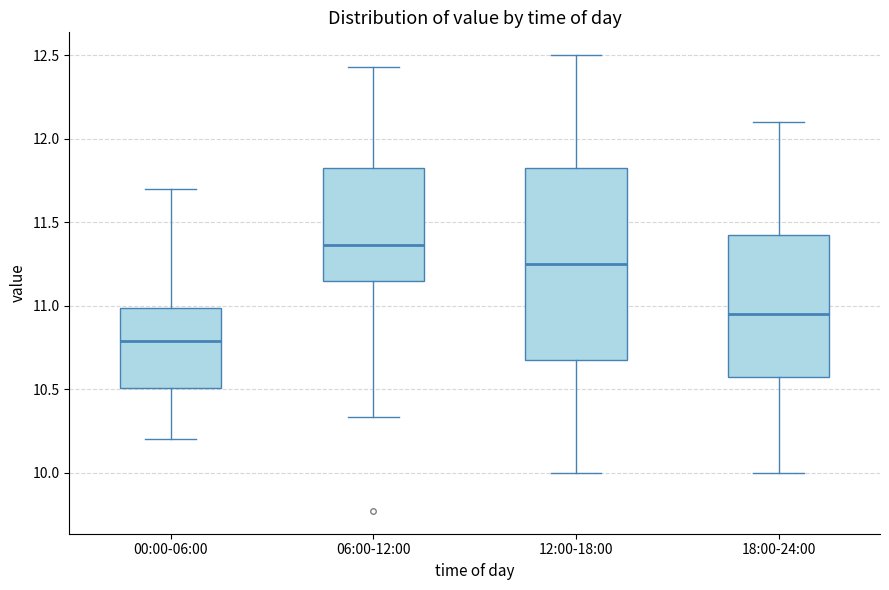

Which box has the highest median line?

06:00-12:00